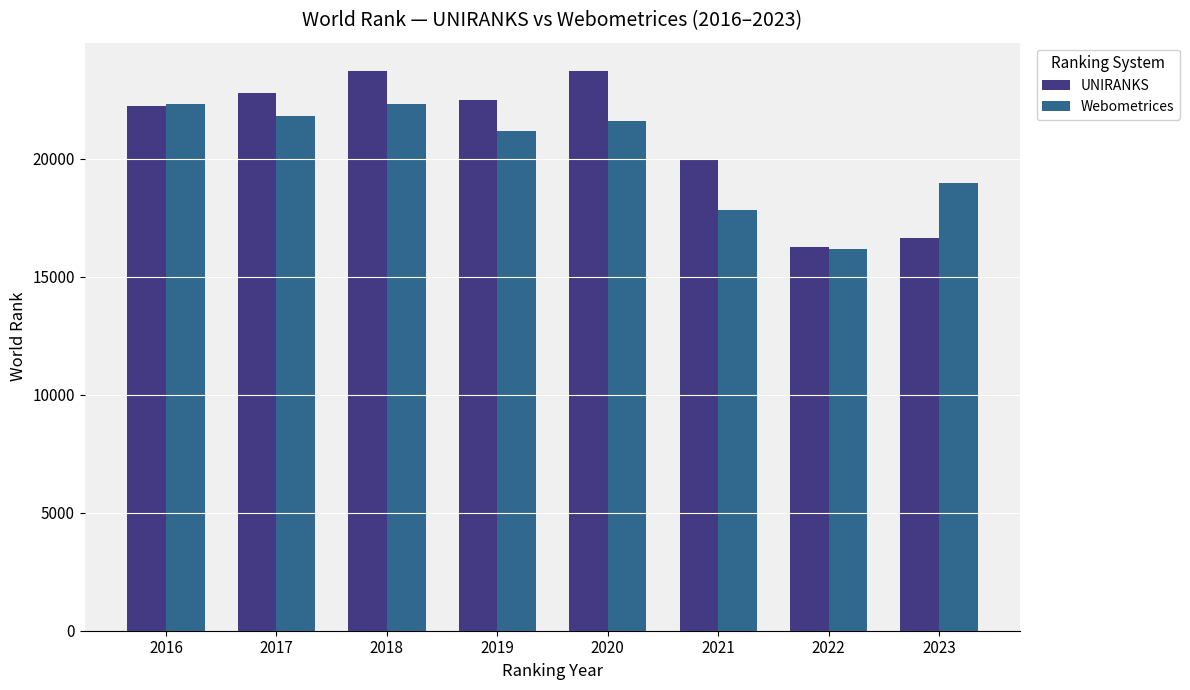

Which label corresponds to the smallest value in the chart?

2022